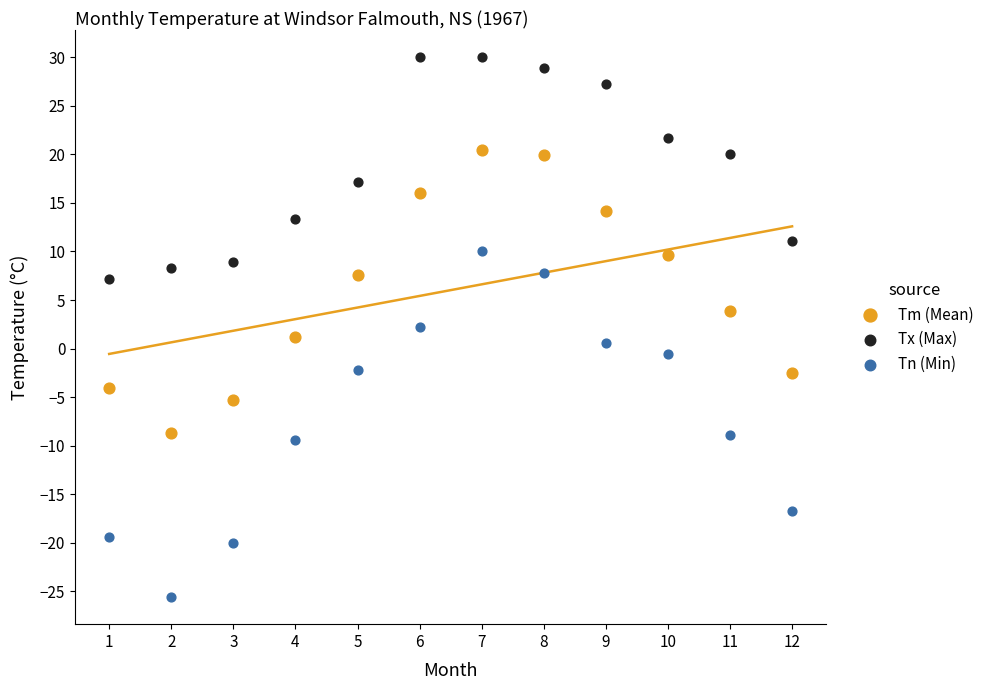

Which series contains the lowest Y value?

Tn (Min)